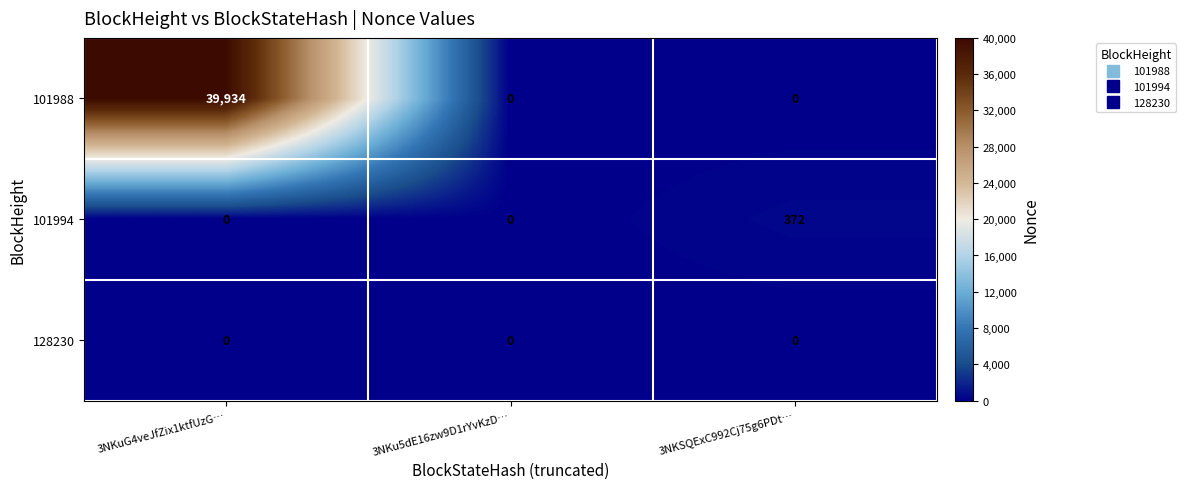

How many values in the 101994 series exceed 0?

1